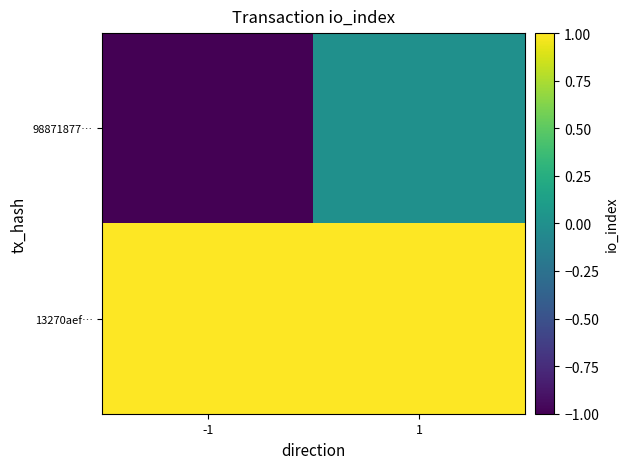

Reading right to left, transcribe all the data shown in this chart.

98871877…: 1=0	-1=-1
13270aef…: 1=1	-1=1